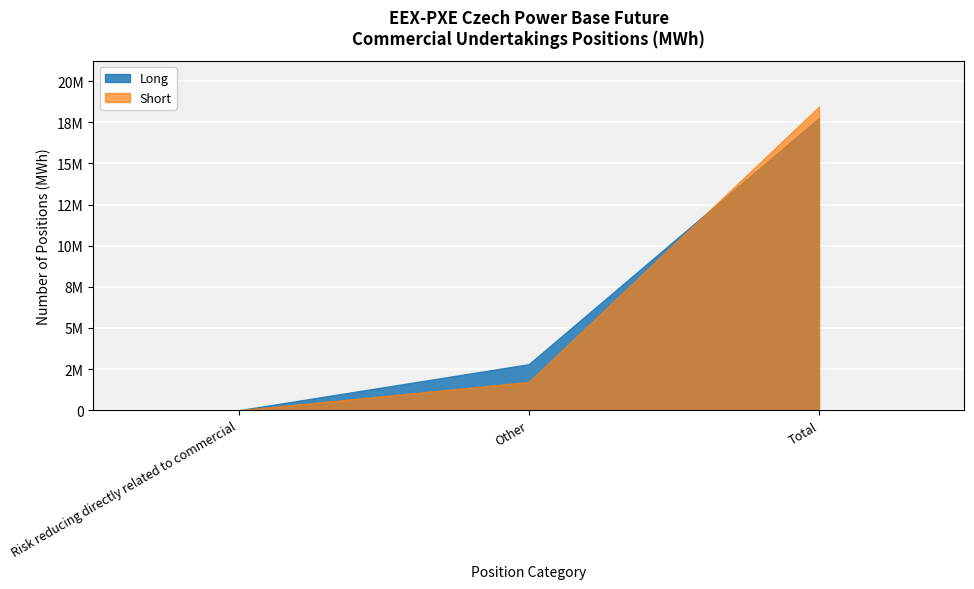

Which category has the highest value across all series?

Total